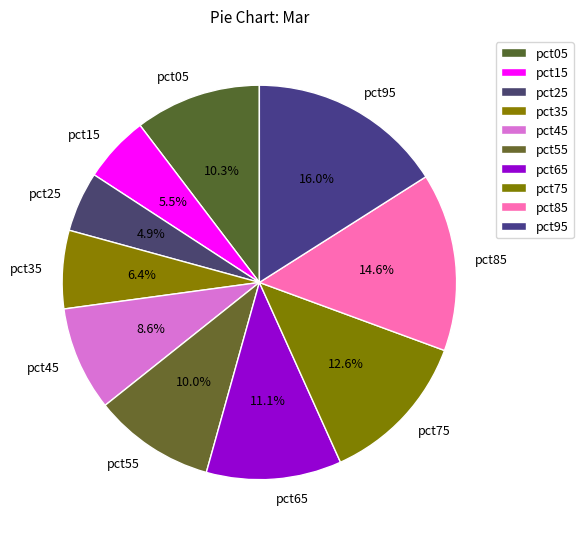

How many segments does this pie chart have?

10